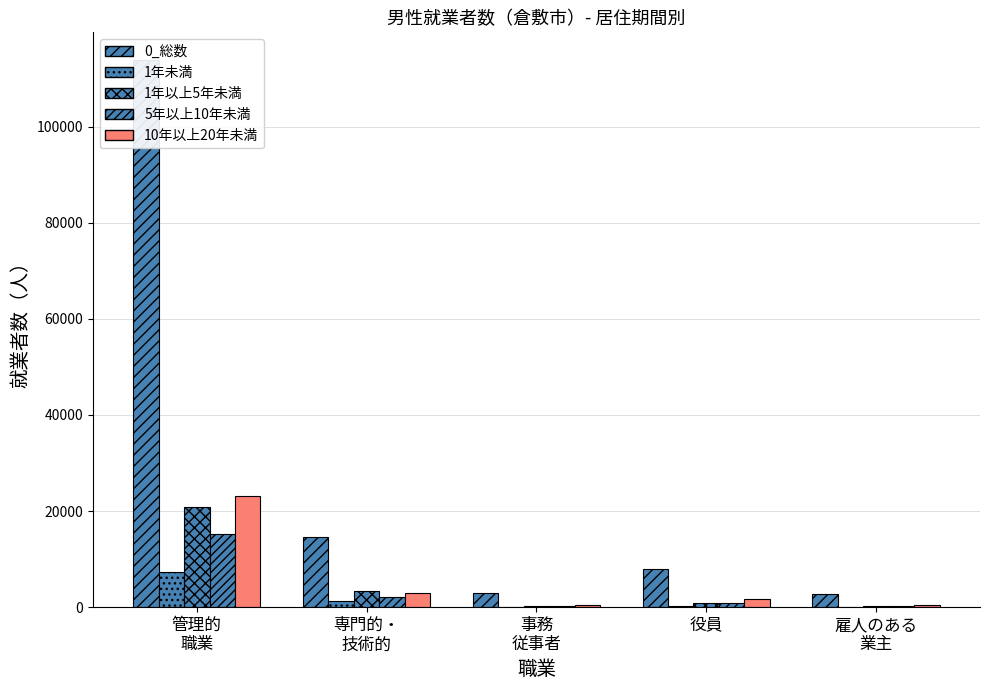

Which series has the largest range (max minus min)?

0_総数